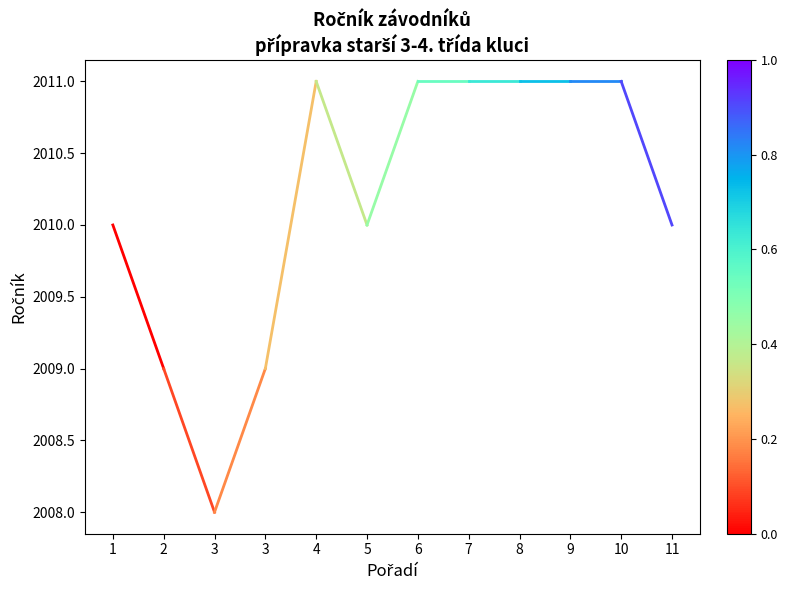

What is the difference between the values at 5 and 3?

2